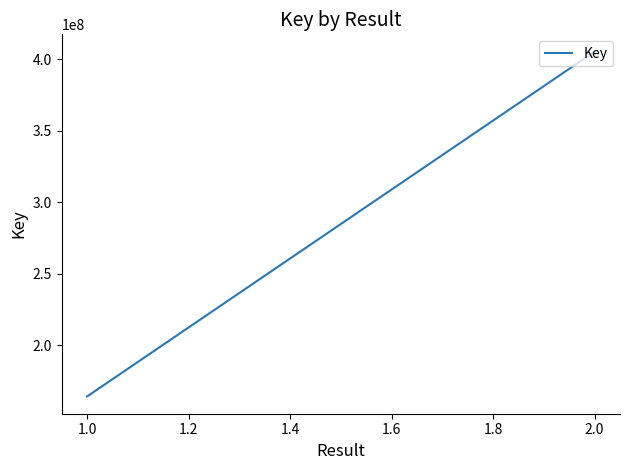

Which has a higher value, 1.0 or 2.0?

2.0